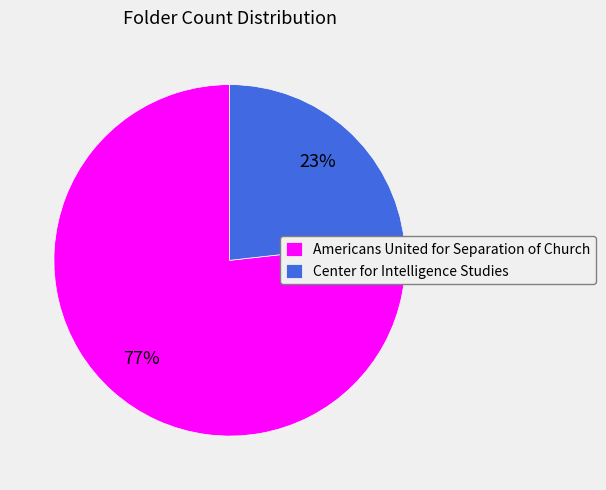

What is the smallest slice in the pie chart?

Center for Intelligence Studies